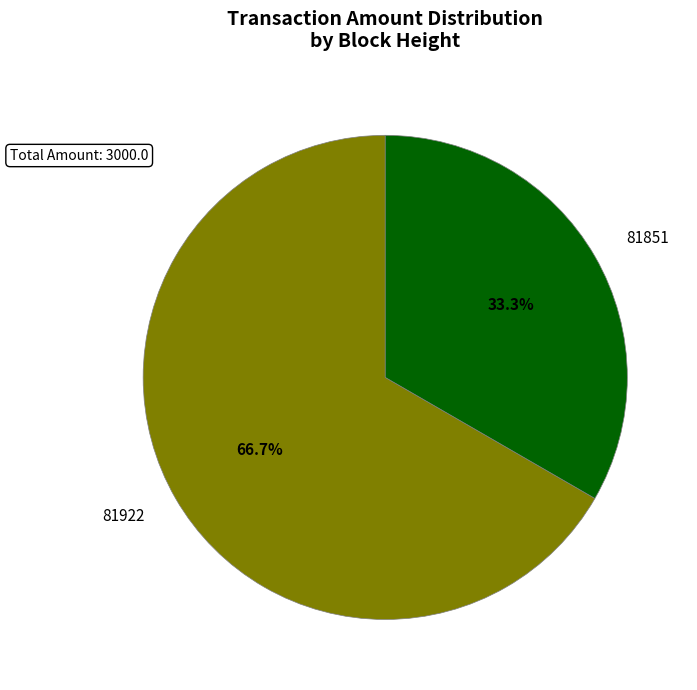

Is 81922 the majority of the pie?

Yes